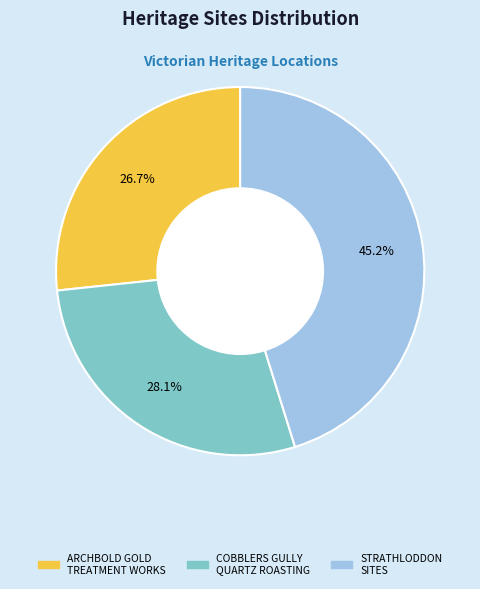

Is there a majority slice in this chart?

No